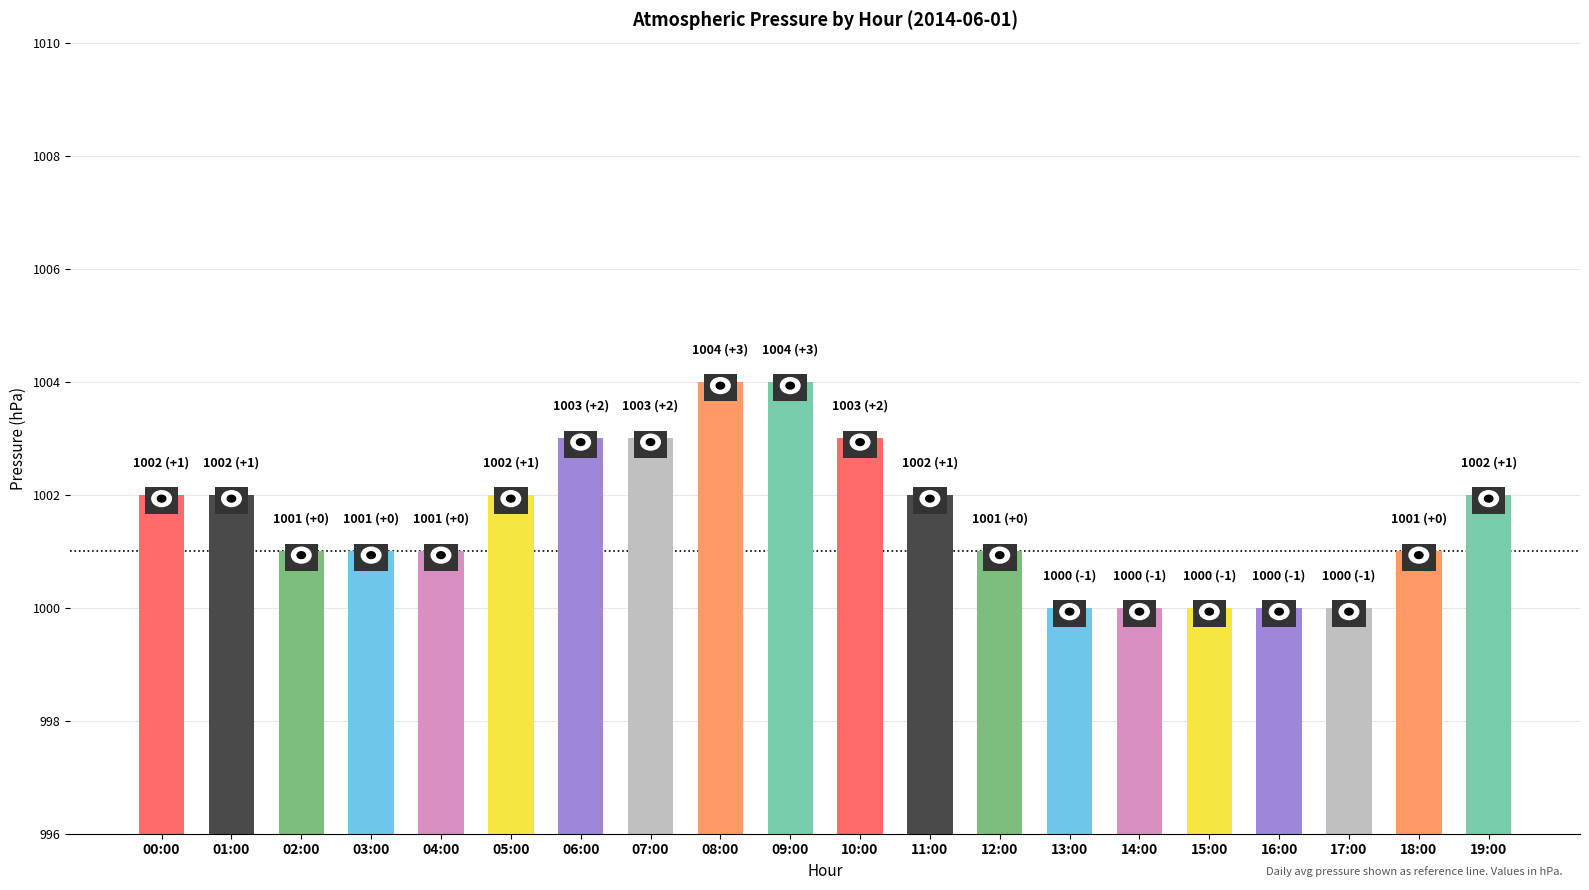

Reading right to left, extract all data points from this chart.

19:00=1002	18:00=1001	17:00=1000	16:00=1000	15:00=1000	14:00=1000	13:00=1000	12:00=1001	11:00=1002	10:00=1003	09:00=1004	08:00=1004	07:00=1003	06:00=1003	05:00=1002	04:00=1001	03:00=1001	02:00=1001	01:00=1002	00:00=1002